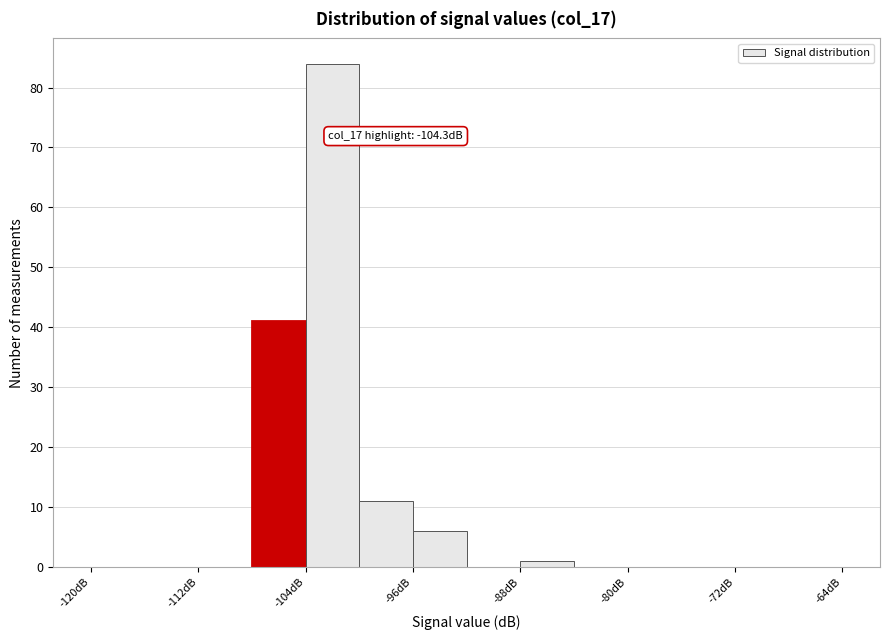

Which range on the x-axis has the tallest bar?

-104 to -100